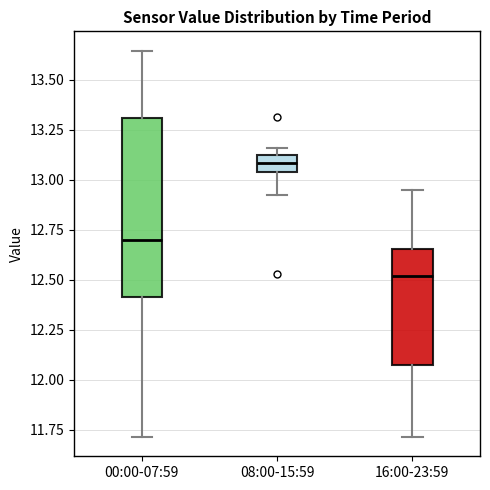

Reading left to right, transcribe this box plot: for each box, give where its median line is, the range the box spans, and where its two whiskers end, as read against the y-axis. The values are not printed on the chart, so give them approximately, as read against the axis.

00:00-07:59: median 12.70, box 12.40 to 13.30, whiskers 11.70 to 13.65
08:00-15:59: median 13.10 (inside the box), box 13.05 to 13.10, whiskers 12.90 to 13.15
16:00-23:59: median 12.50, box 12.05 to 12.65, whiskers 11.70 to 12.95